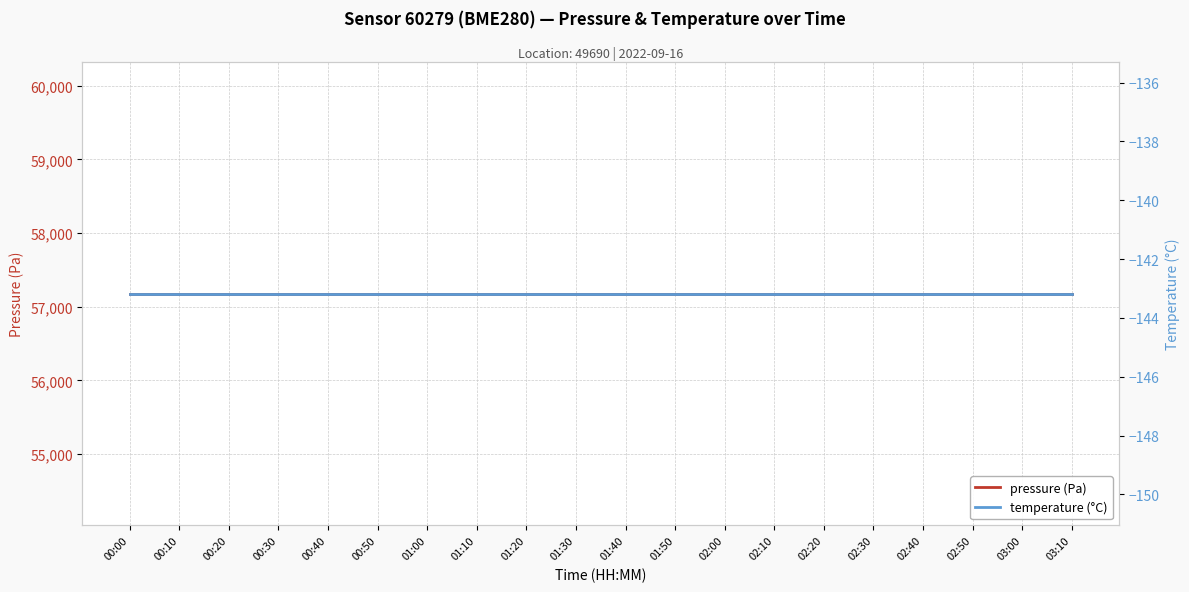

What is the label of the 12th point from the right?

01:20